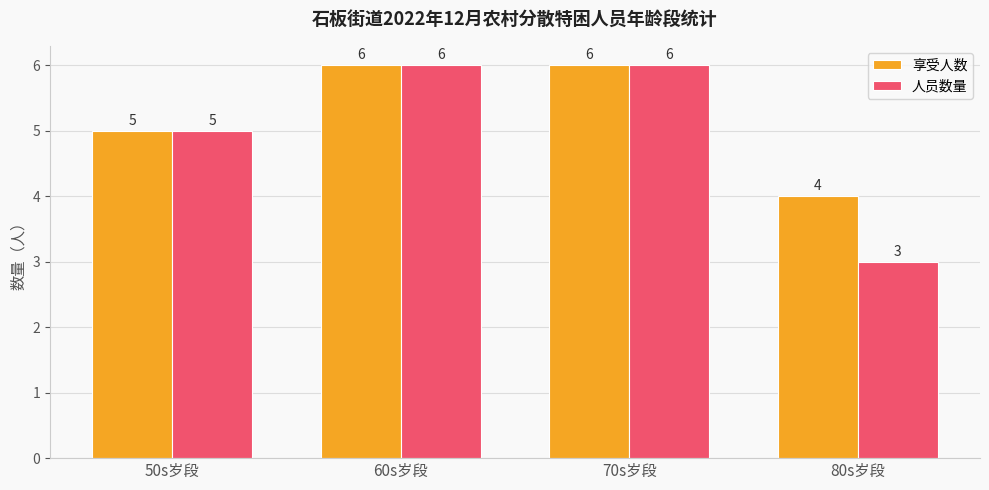

True or false: 享受人数 has a value of 8 at 60s岁段.

False